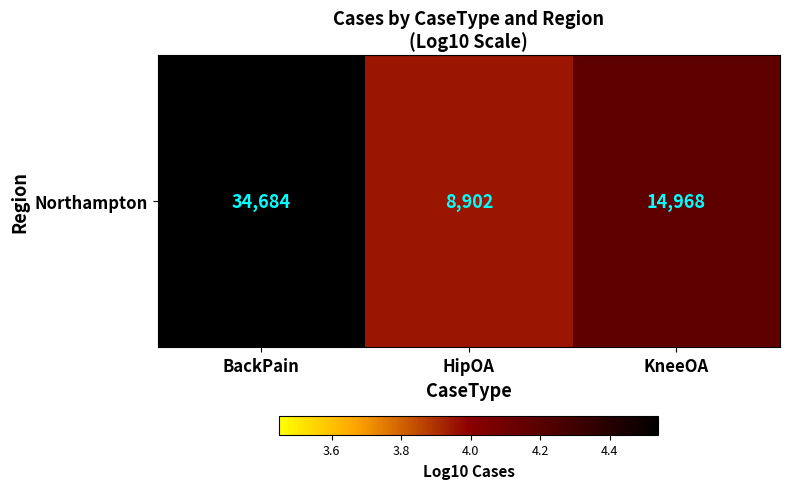

What is the ratio of the value at BackPain to the value at KneeOA?

1.1